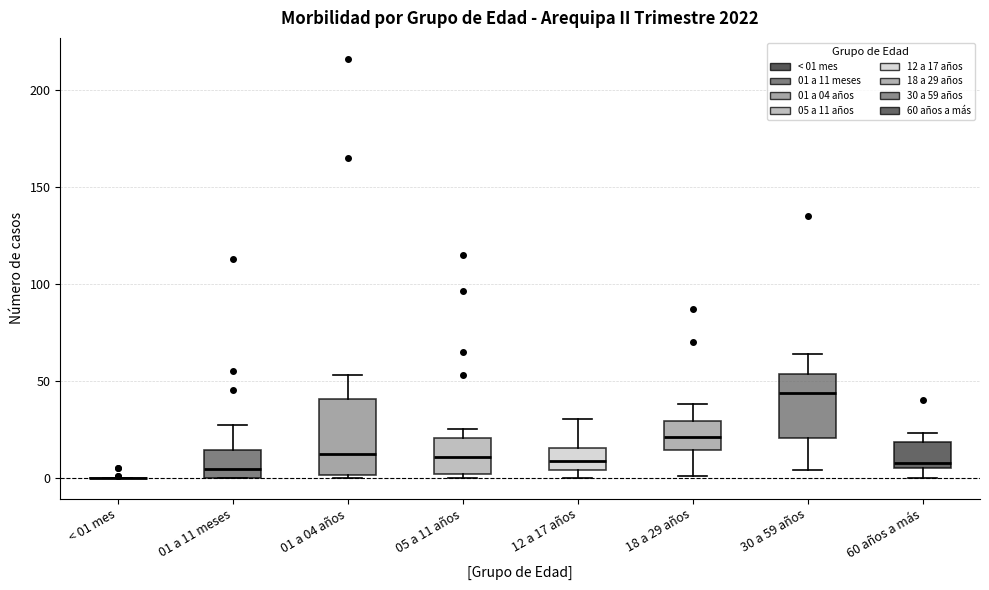

Reading left to right, read every box against the y-axis: the position of its median line, the range the box covers, and the ends of its whiskers. The values are not printed on the chart, so give them approximately, as read against the axis.

< 01 mes: box collapsed to a line at 0, whiskers 0 to 0
01 a 11 meses: median 5, box 0 to 15, whiskers 0 to 25
01 a 04 años: median 10, box 0 to 40, whiskers 0 to 55
05 a 11 años: median 10, box 0 to 20, whiskers 0 (just below the box's lower edge) to 25
12 a 17 años: median 10, box 5 to 15, whiskers 0 to 30
18 a 29 años: median 20, box 15 to 30, whiskers 0 to 40
30 a 59 años: median 45, box 20 to 55, whiskers 5 to 65
60 años a más: median 10, box 5 to 20, whiskers 0 to 25